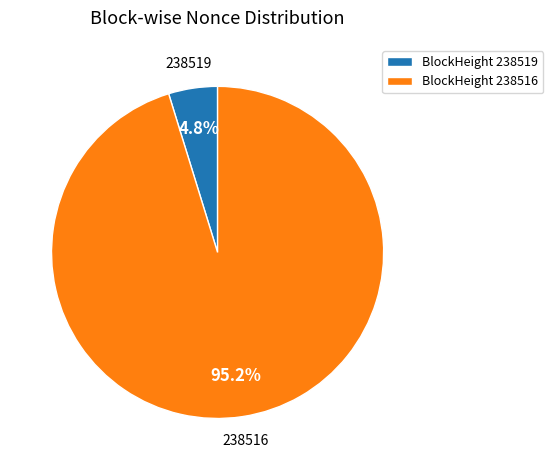

Is there any slice that represents more than half of the pie?

Yes